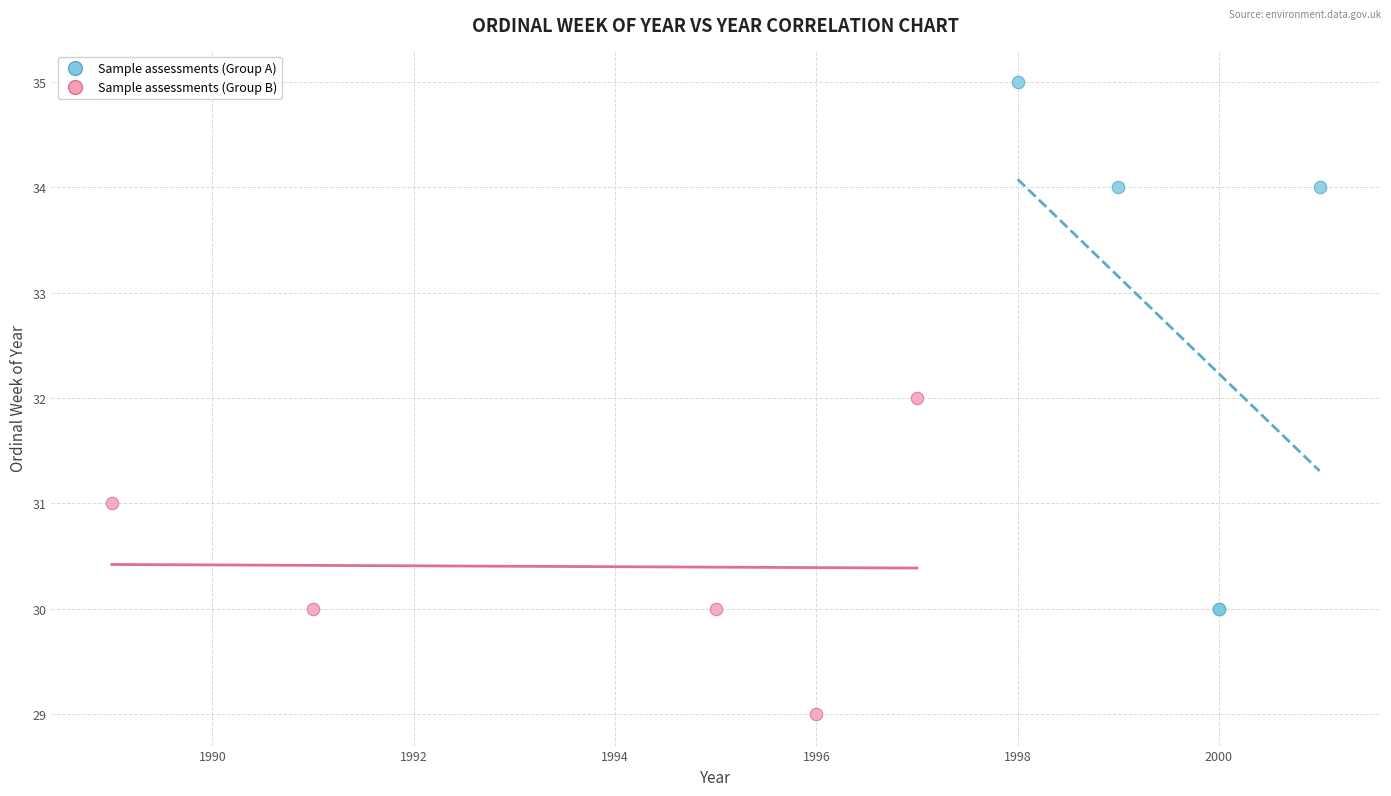

Which series has the widest spread of Y values?

Sample assessments (Group A)